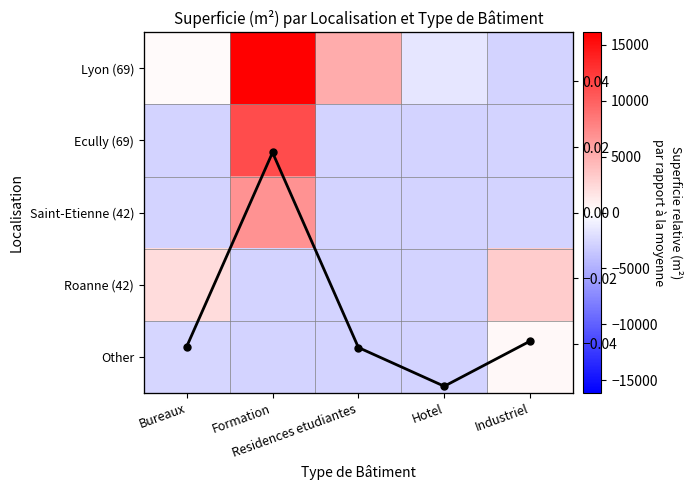

Which has a higher value, Hotel or Bureaux?

Bureaux